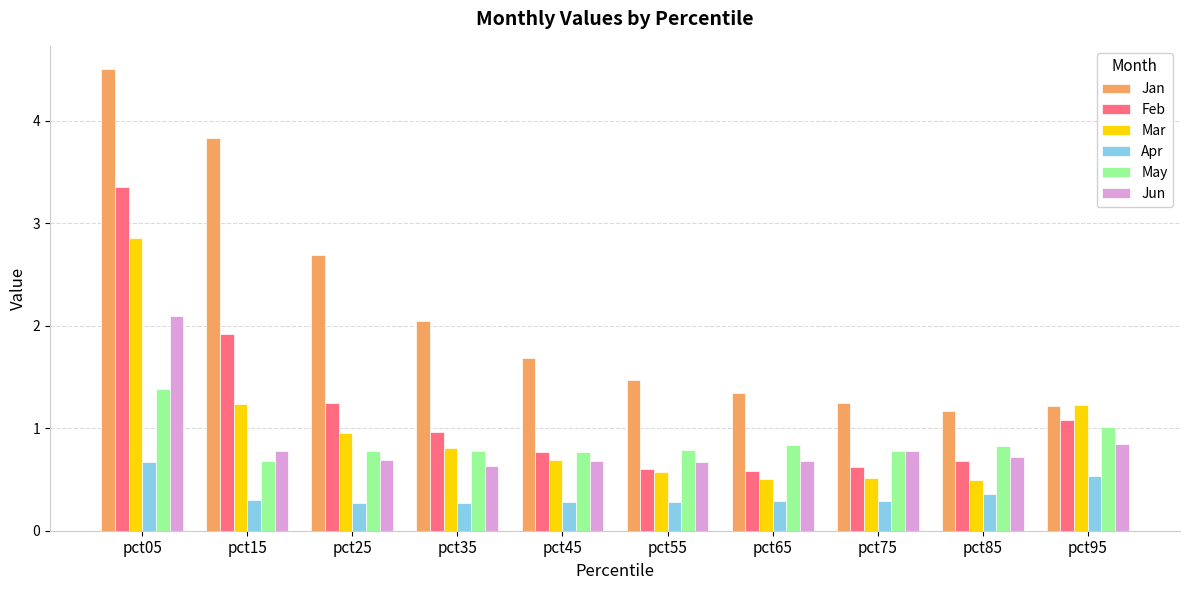

List the series in order of their peak value, highest first.

Jan, Feb, Mar, Jun, May, Apr